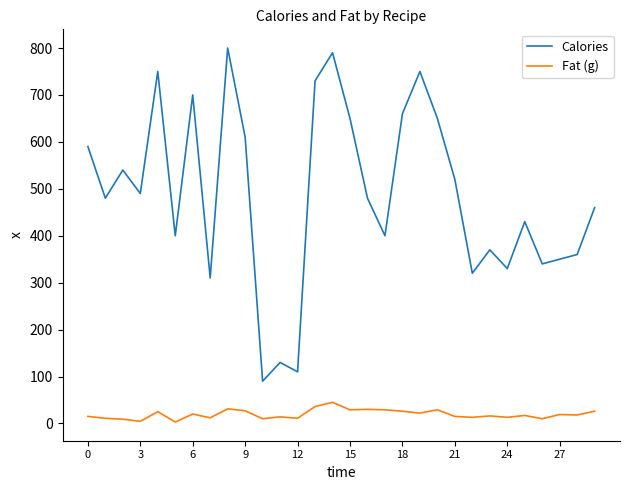

What is the highest value of the Fat (g) series?

45.0